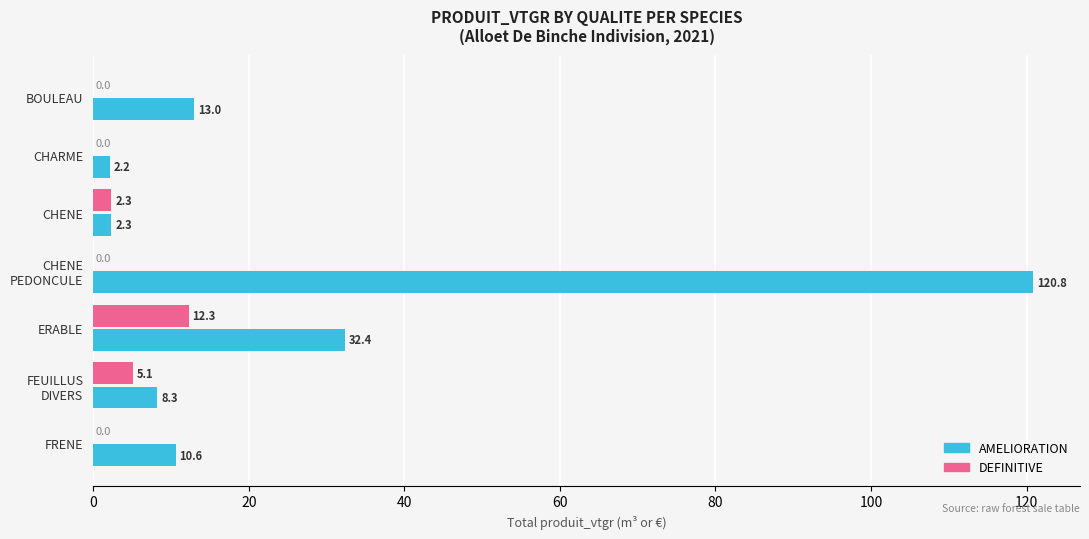

Which series changed the most between BOULEAU and CHARME?

AMELIORATION